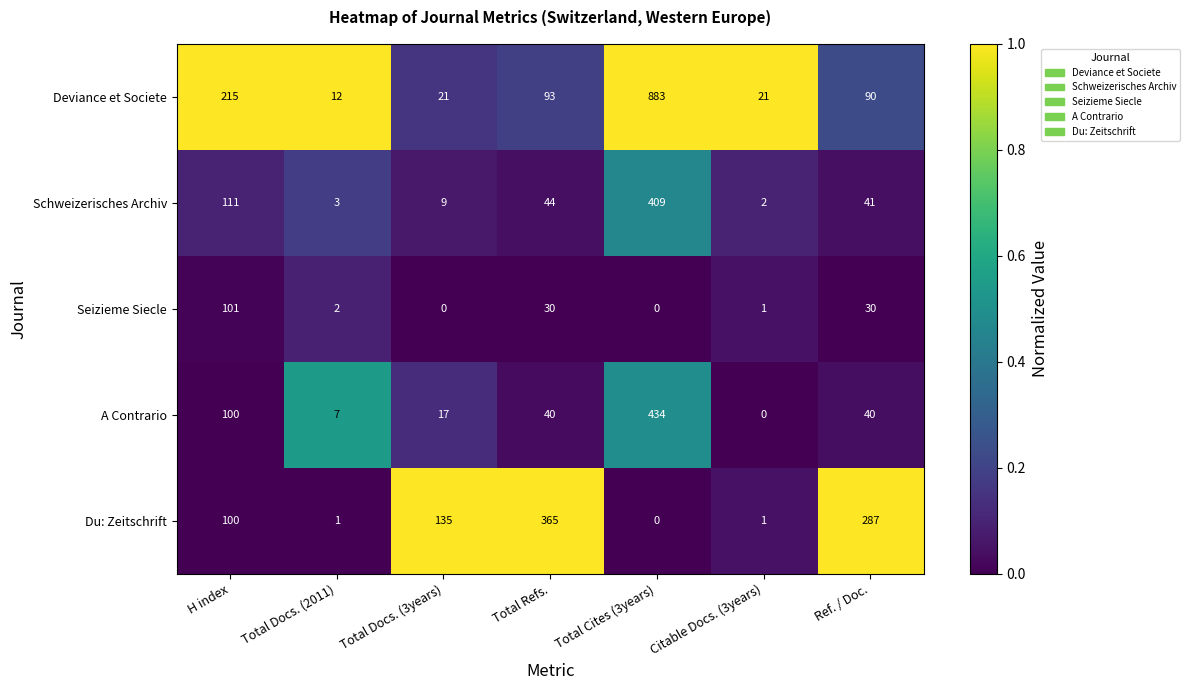

What is the total value across all series at Total Docs. (2011)?

25